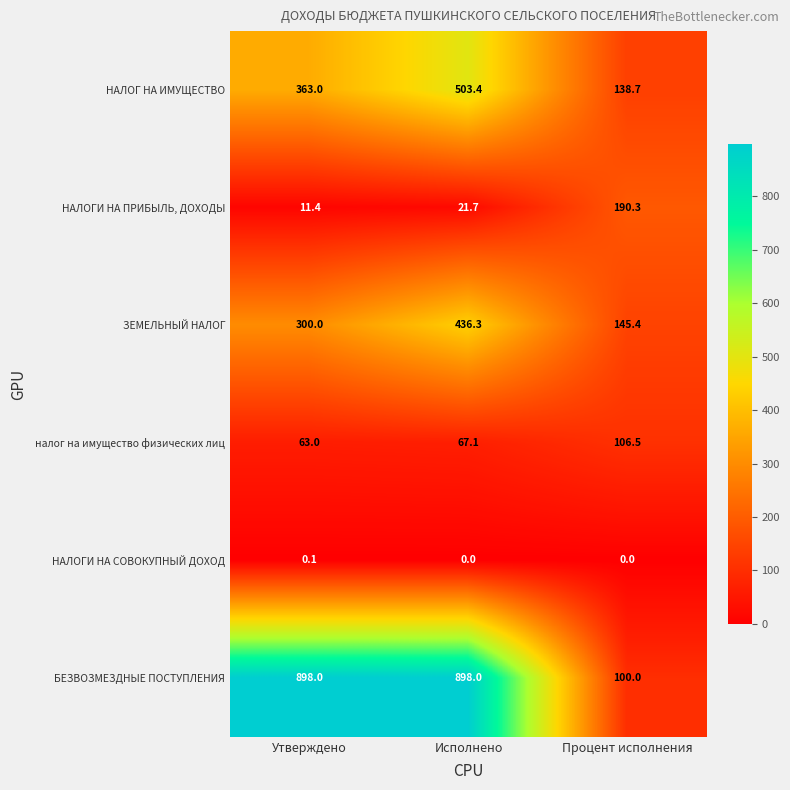

At which category is the sum across all series the highest?

Исполнено